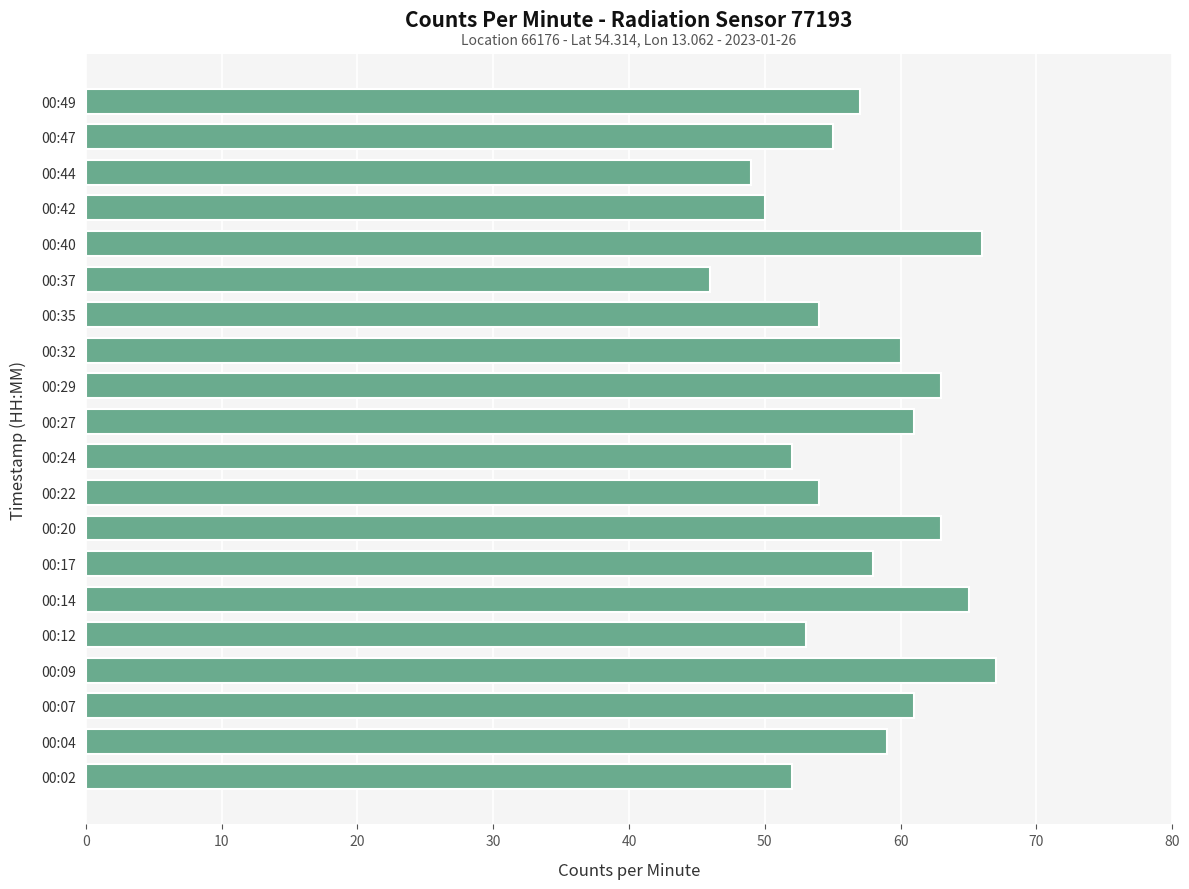

What is the maximum value shown in the chart?

67